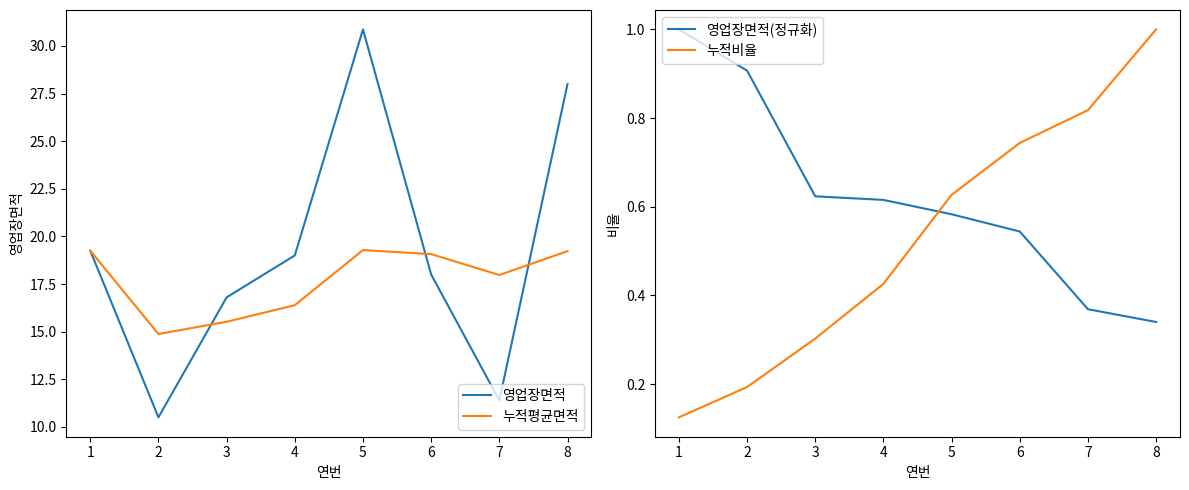

What is the sum of all 누적평균면적 values?

141.6